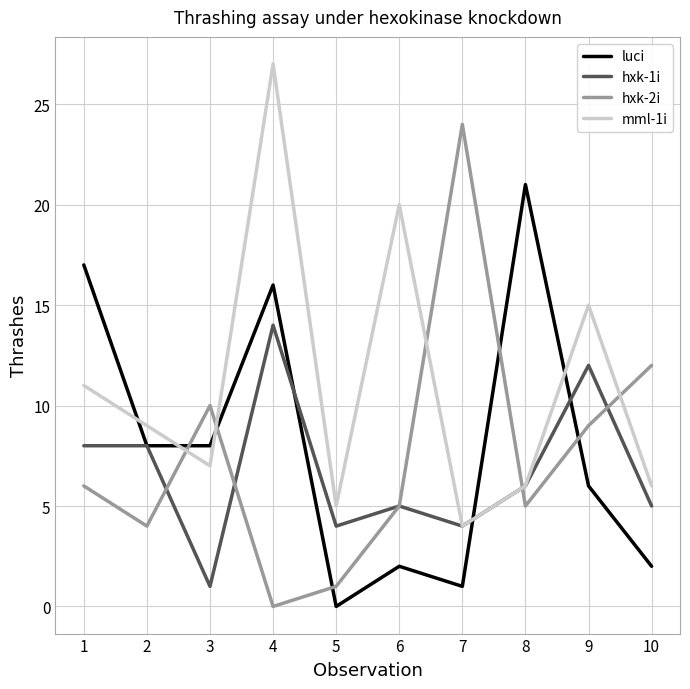

Where do luci and hxk-2i first cross each other?

2 and 3